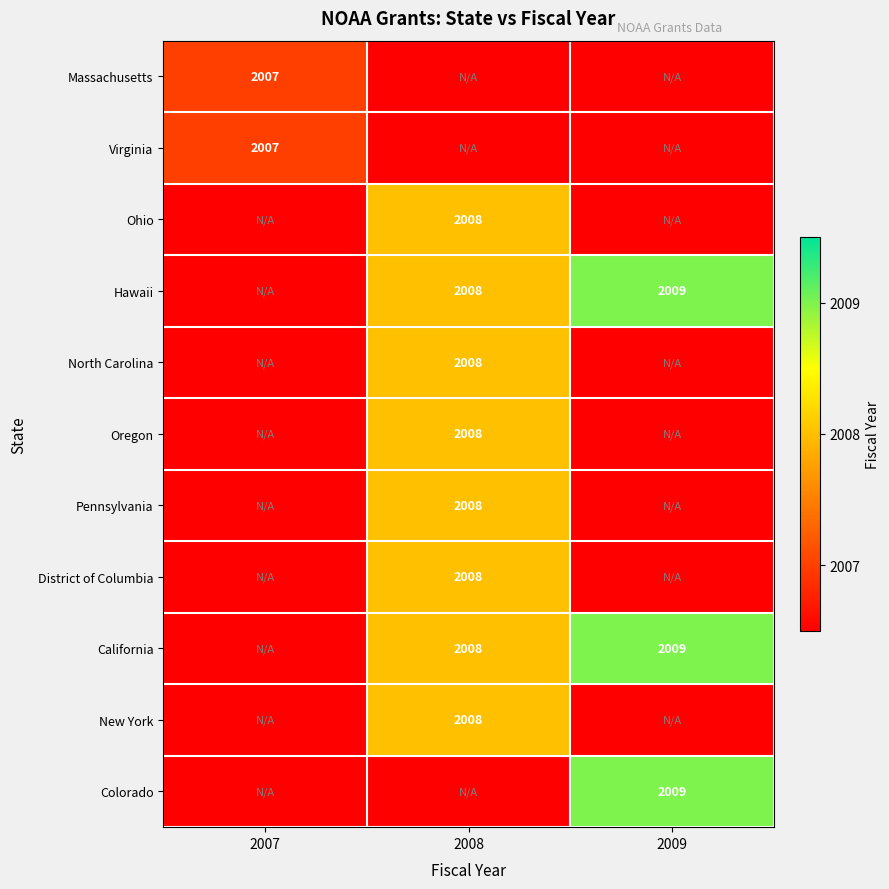

What is the sum of the Hawaii values at 2009 and 2008?

4017